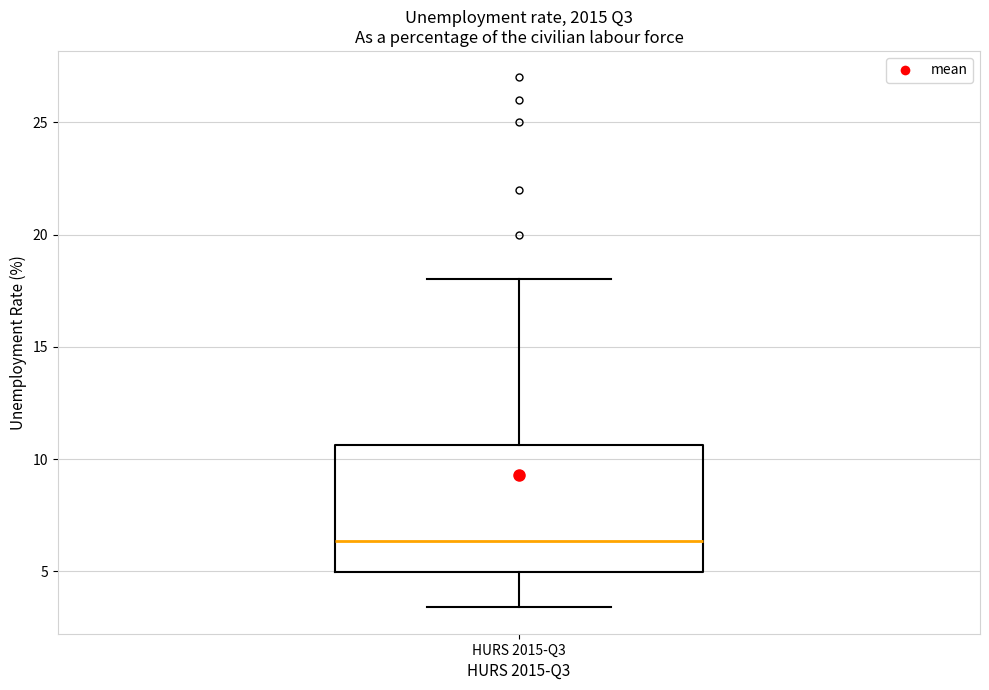

Read this box plot against the y-axis: the position of the median line, the range covered by the box, and the ends of both whiskers. The values are not printed on the chart, so give them approximately, as read against the axis.

median 6.5, box 5.0 to 10.5, whiskers 3.5 to 18.0